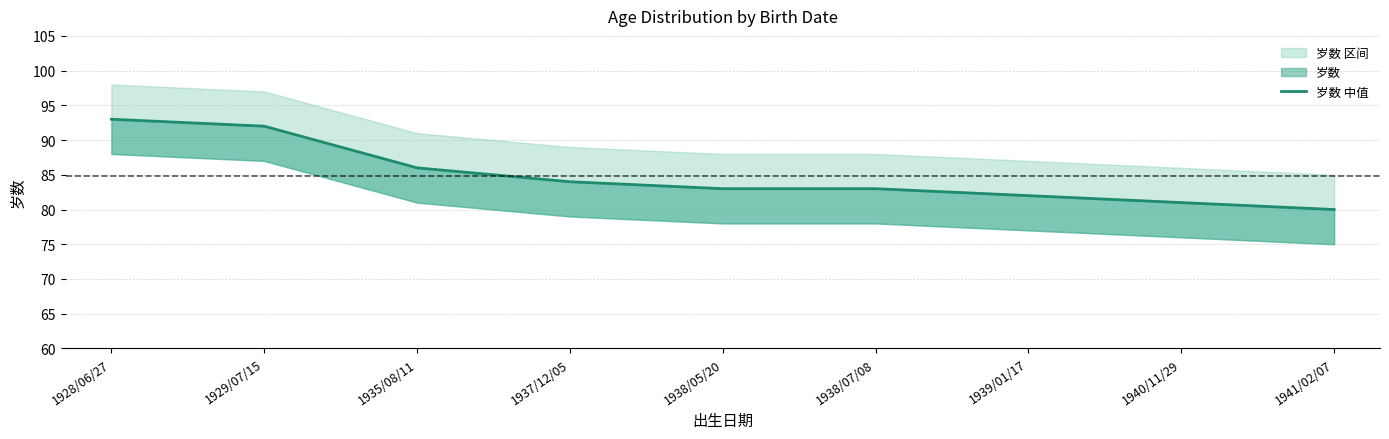

What is the sum of all values?

764